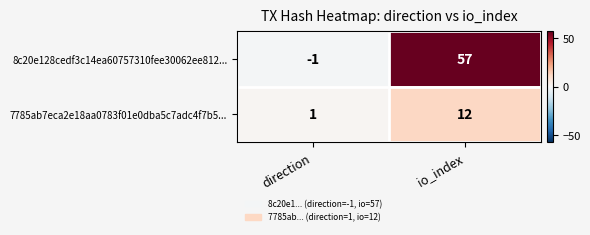

What is the greatest value displayed?

57